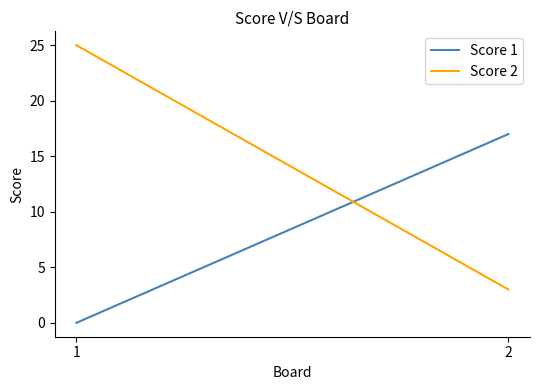

Does the chart have visible grid lines?

No